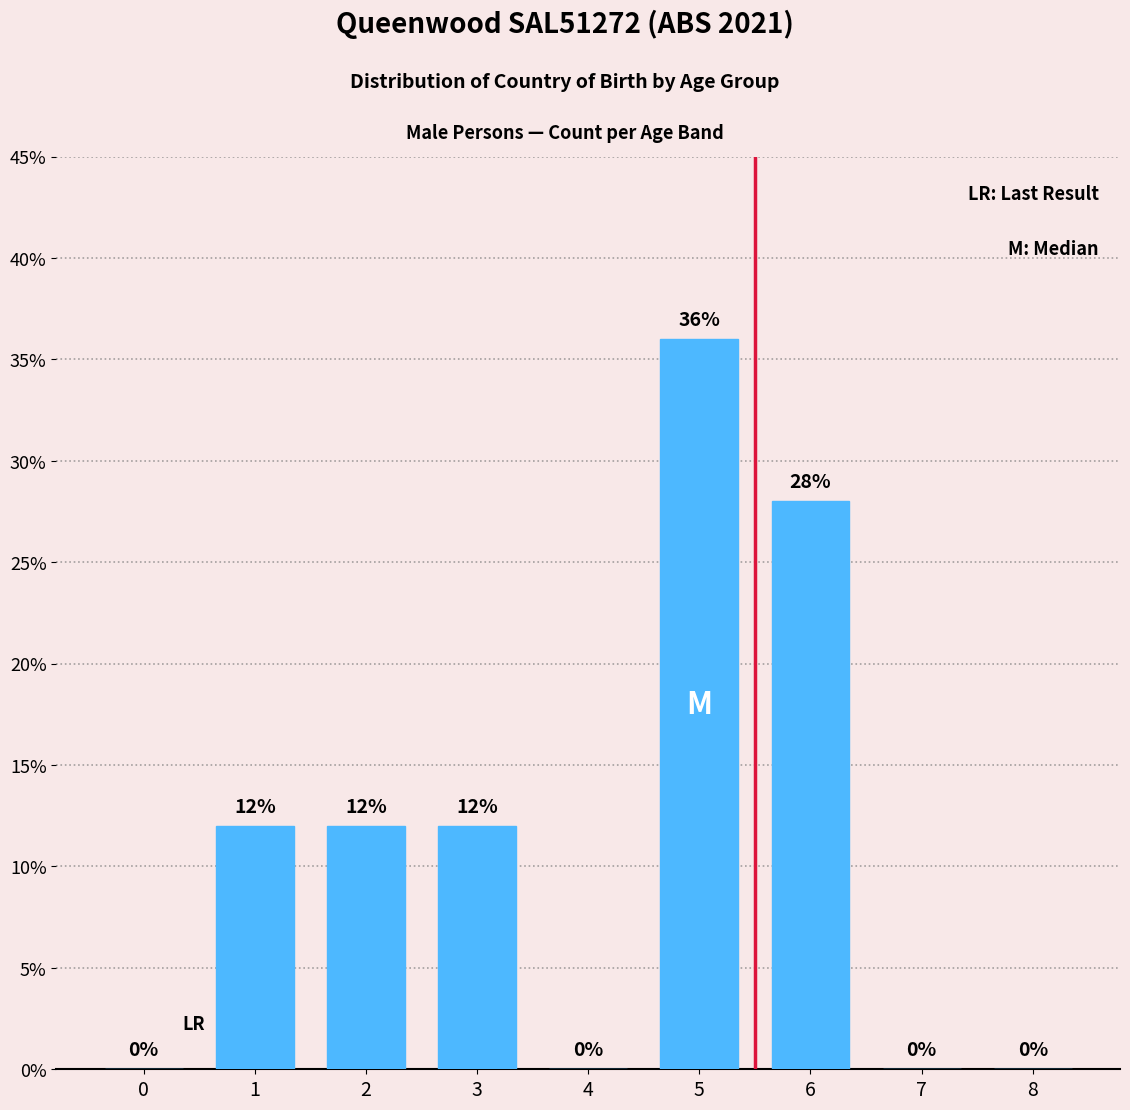

Reading left to right, what are all the values shown in this chart?

0=0.0	1=12.0	2=12.0	3=12.0	4=0.0	5=36.0	6=28.0	7=0.0	8=0.0